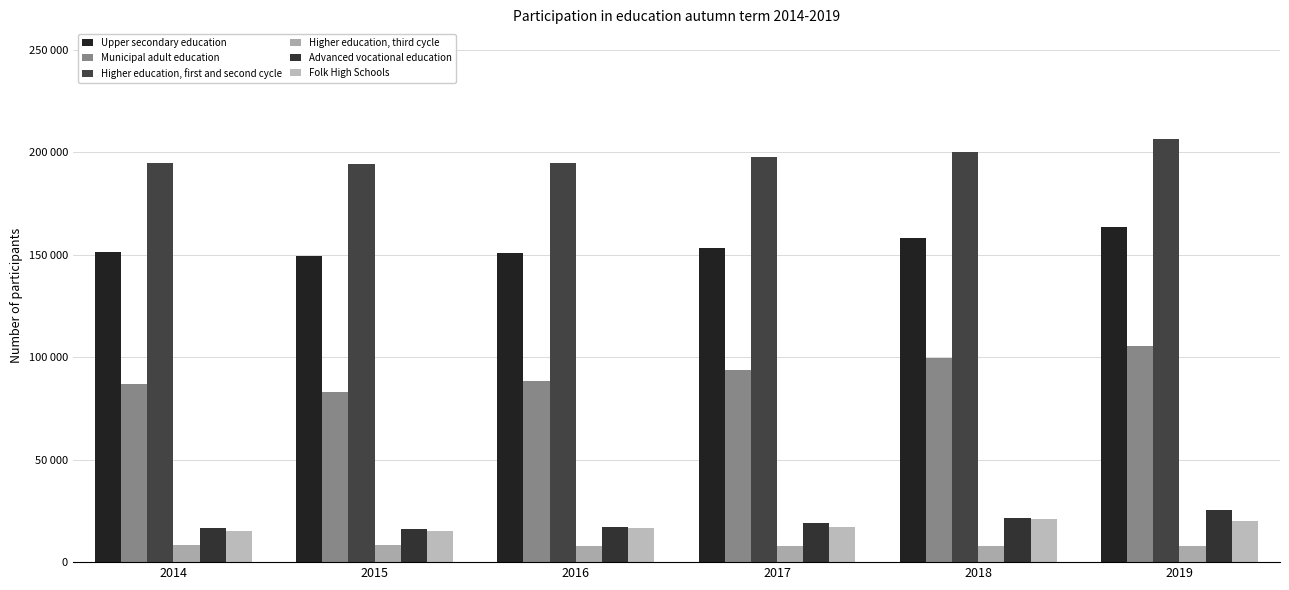

Rank the series by their maximum value, from lowest to highest.

Higher education, third cycle, Folk High Schools, Advanced vocational education, Municipal adult education, Upper secondary education, Higher education, first and second cycle